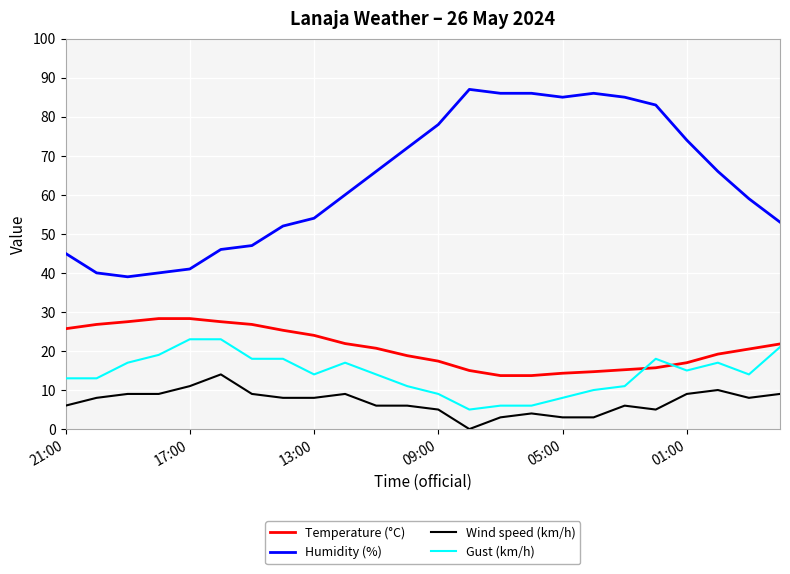

True or false: Humidity (%) and Temperature (°C) cross at least once.

False